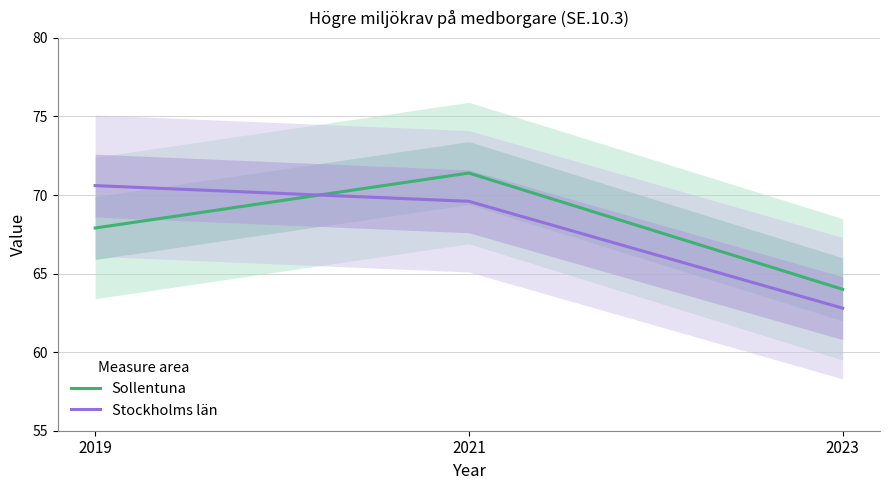

What is the greatest value displayed?

71.4